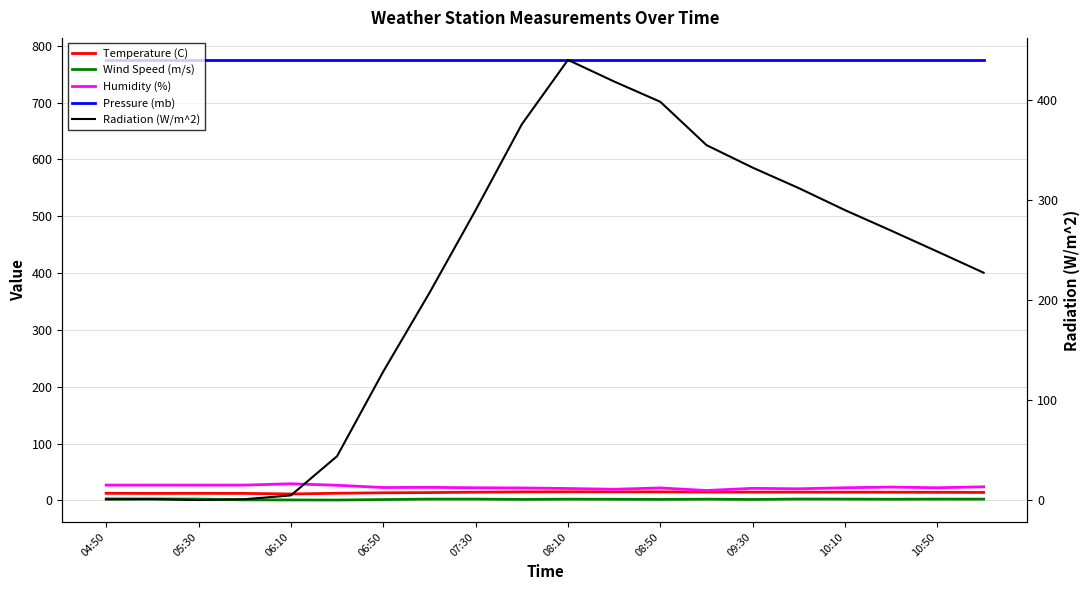

True or false: Humidity (%) has a value of 33.4 at 11.

False